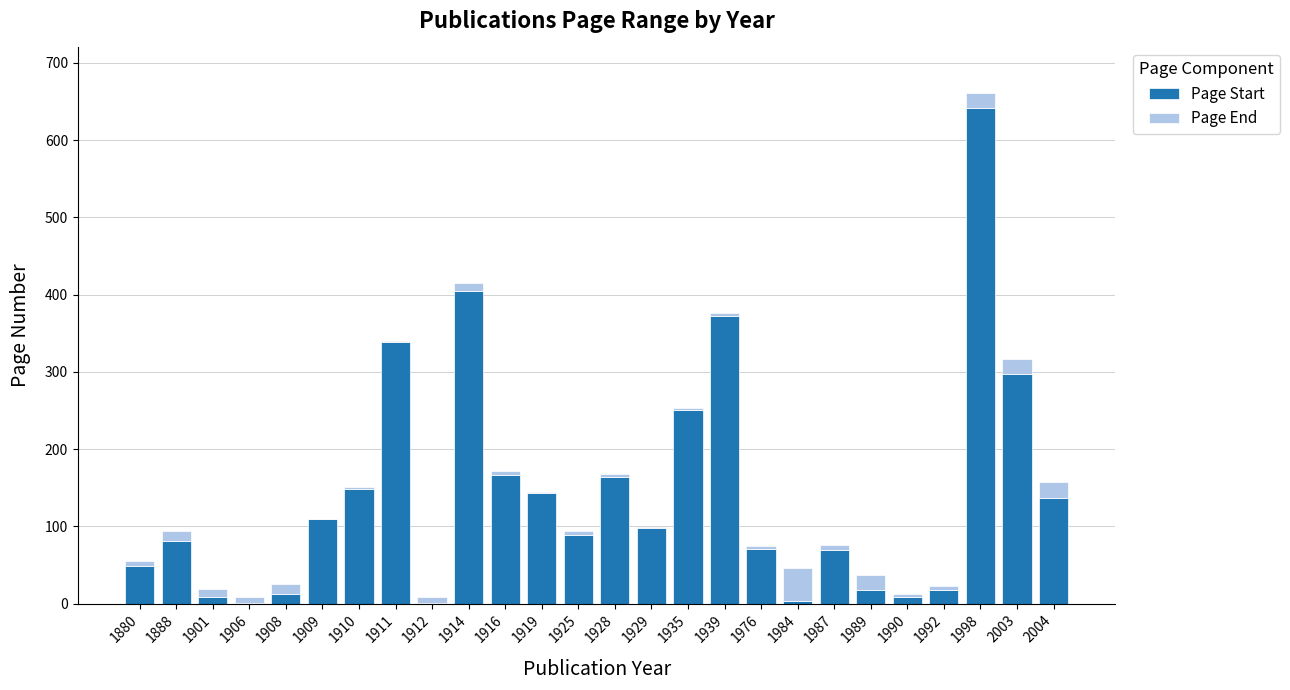

What is the sum of the Page Start values at 1912 and 1919?

144